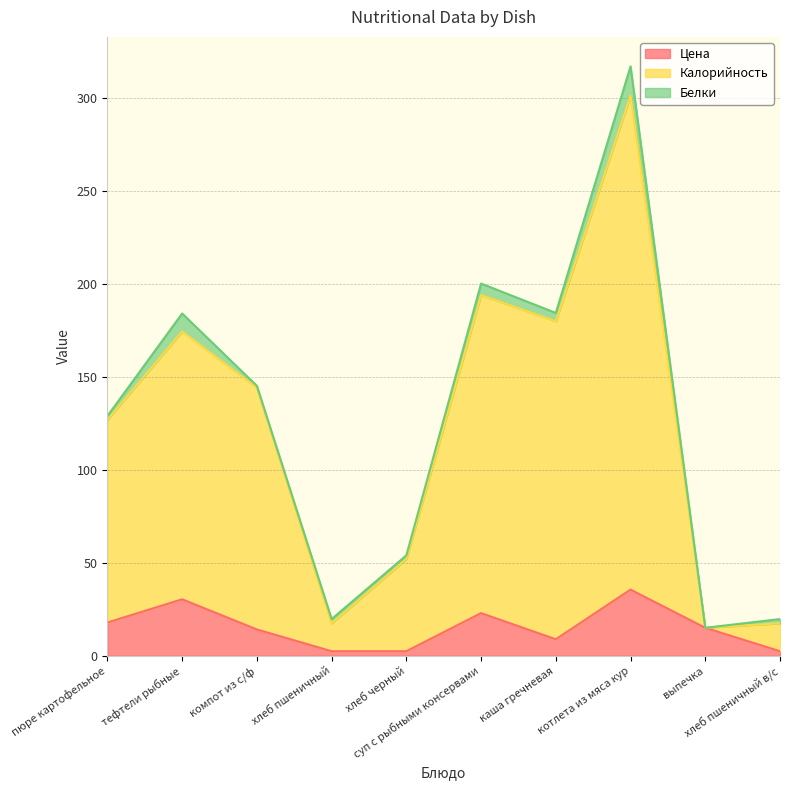

True or false: Цена and Калорийность intersect in this chart.

False